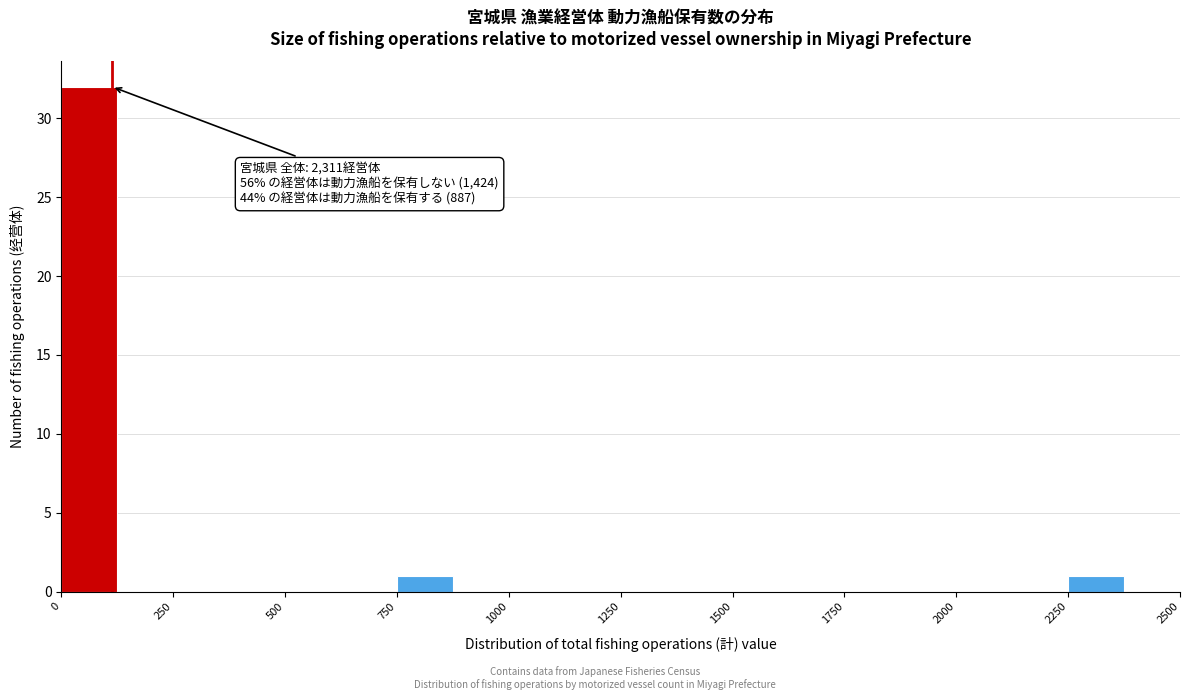

Around what value on the x-axis is the tallest bar? Give the approximate position of its centre, as read against the axis.

50